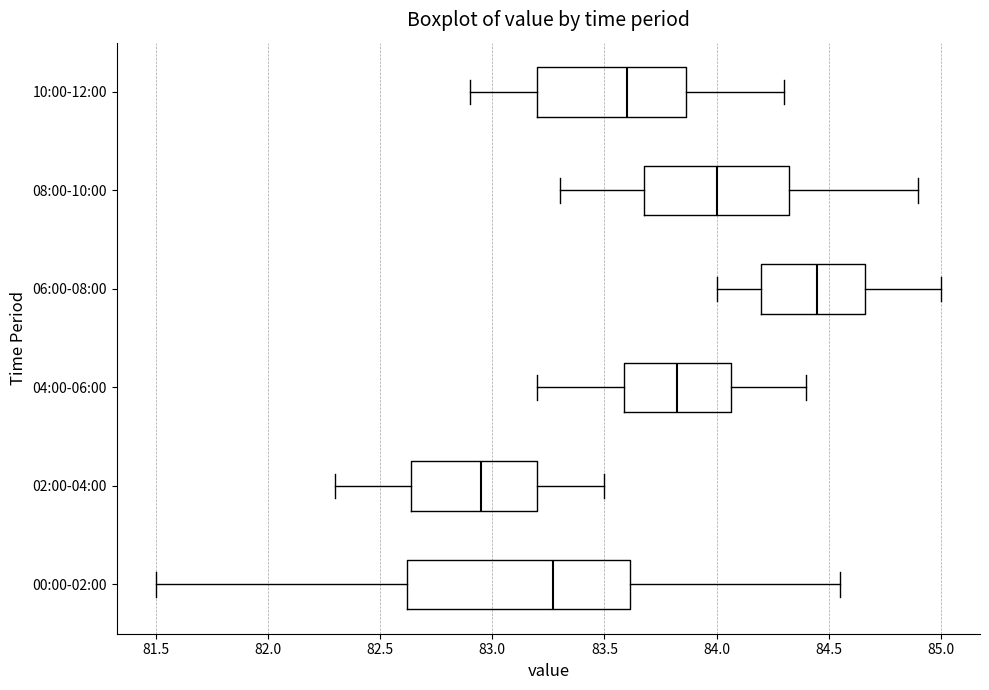

Reading bottom to top, transcribe this box plot: for each box, give where its median line is, the range the box spans, and where its two whiskers end, as read against the x-axis. The values are not printed on the chart, so give them approximately, as read against the axis.

00:00-02:00: median 83.25, box 82.60 to 83.60, whiskers 81.50 to 84.55
02:00-04:00: median 82.95, box 82.65 to 83.20, whiskers 82.30 to 83.50
04:00-06:00: median 83.85, box 83.60 to 84.05, whiskers 83.20 to 84.40
06:00-08:00: median 84.45, box 84.20 to 84.65, whiskers 84.00 to 85.00
08:00-10:00: median 84.00, box 83.70 to 84.35, whiskers 83.30 to 84.90
10:00-12:00: median 83.60, box 83.20 to 83.85, whiskers 82.90 to 84.30